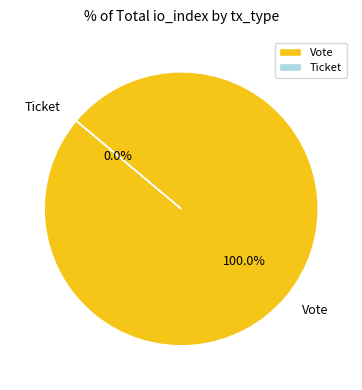

How many segments does this pie chart have?

2